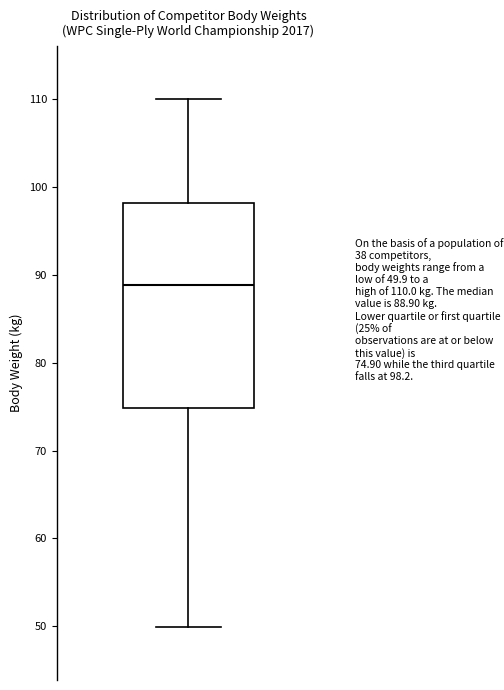

Transcribe this box plot: give where the median line is, the range the box spans, and where the two whiskers end, as read against the y-axis. The values are not printed on the chart, so give them approximately, as read against the axis.

median 89, box 75 to 98, whiskers 50 to 110